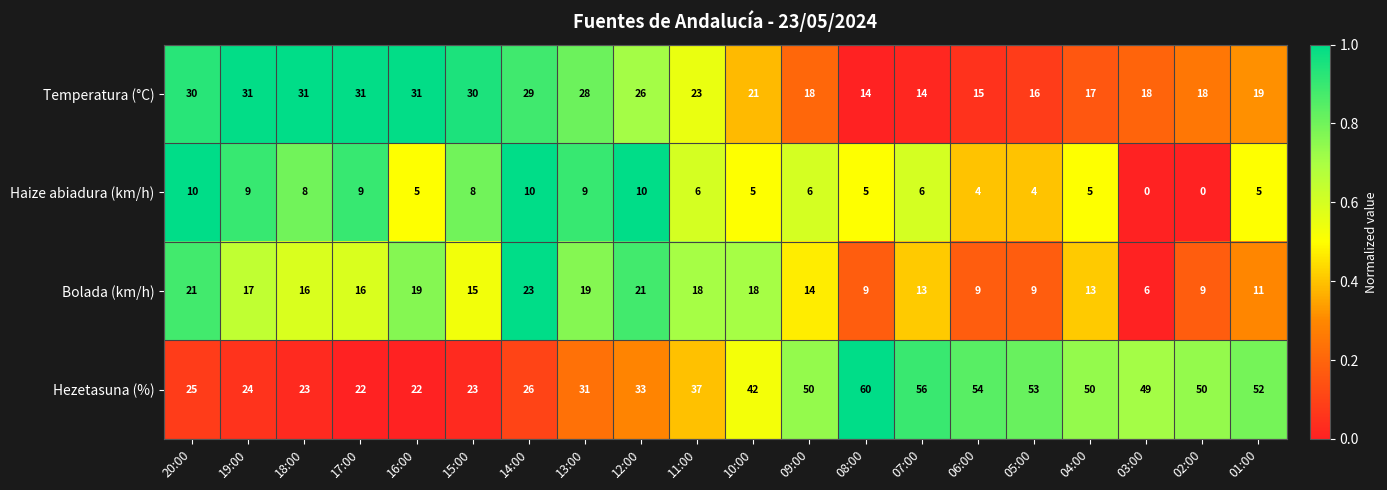

What is the sum of all Haize abiadura (km/h) values?

124